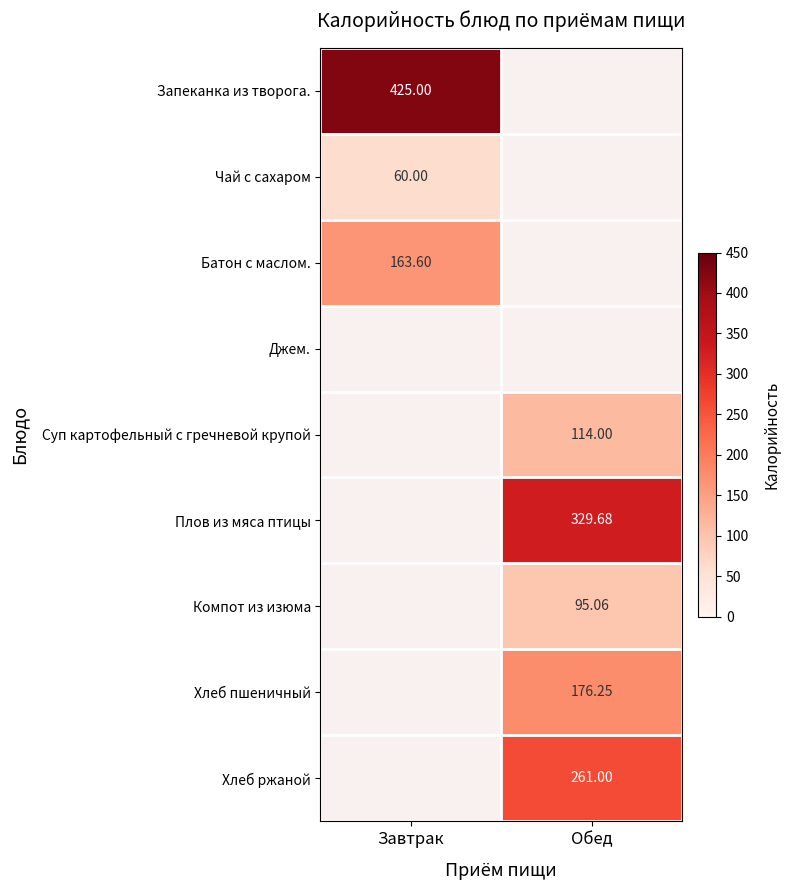

Rank the series at Завтрак from highest to lowest value.

Запеканка из творога., Батон с маслом., Чай с сахаром, Джем., Суп картофельный с гречневой крупой, Плов из мяса птицы, Компот из изюма, Хлеб пшеничный, Хлеб ржаной